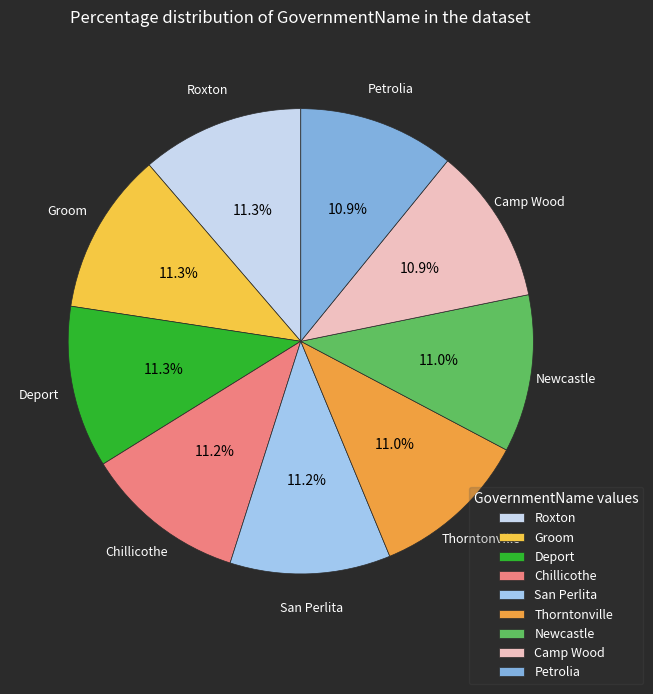

To the nearest percent, what is the average slice percentage?

11%